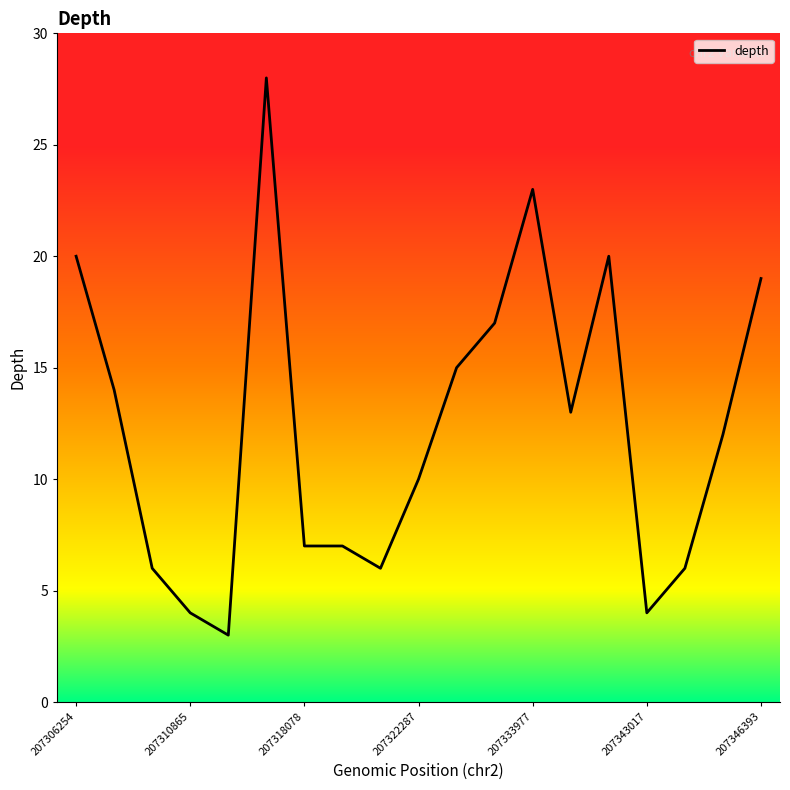

What is the difference between the maximum and minimum values?

25